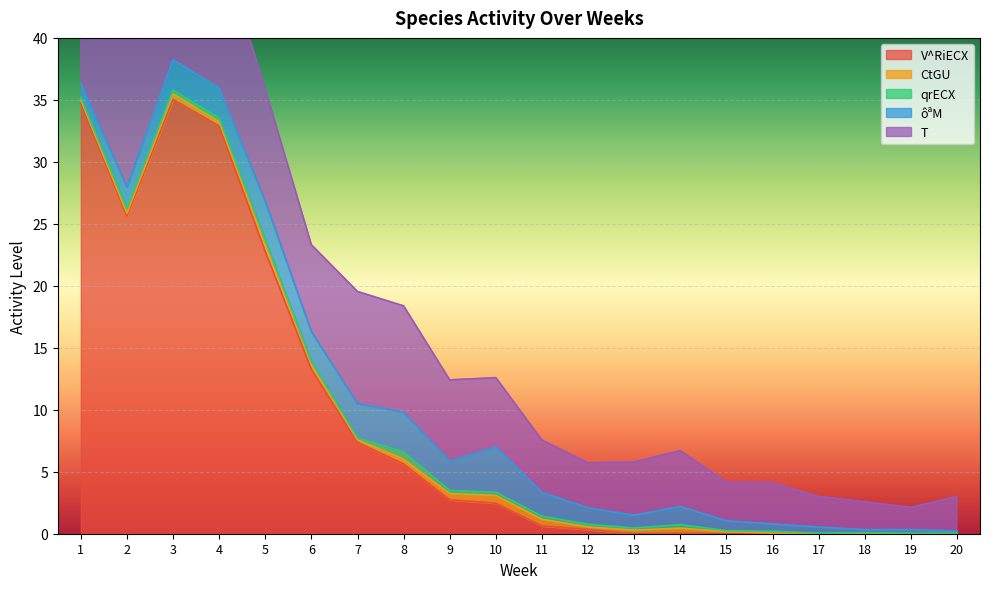

At how many categories does at least one series exceed 10?

6